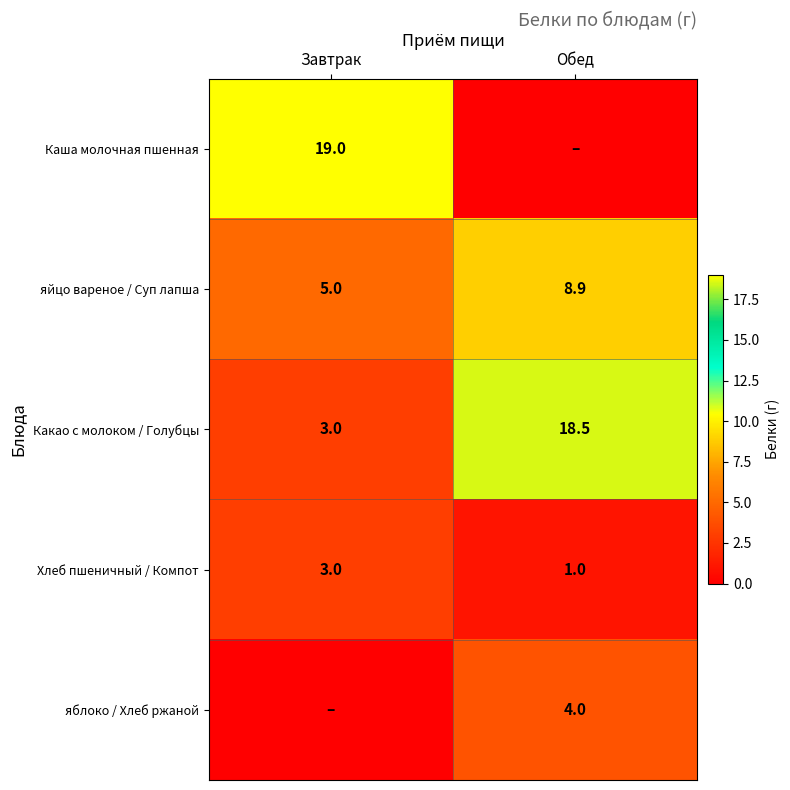

What is the difference between the highest and lowest values at Обед?

18.5